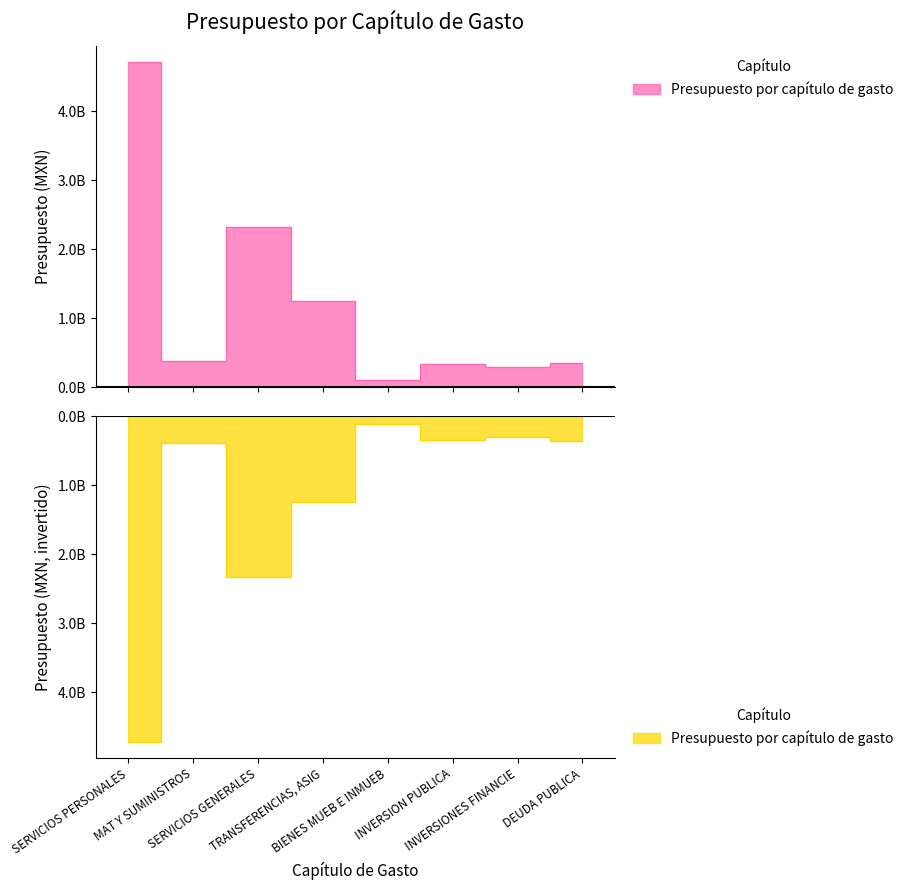

How many data points are above 382292109?

4